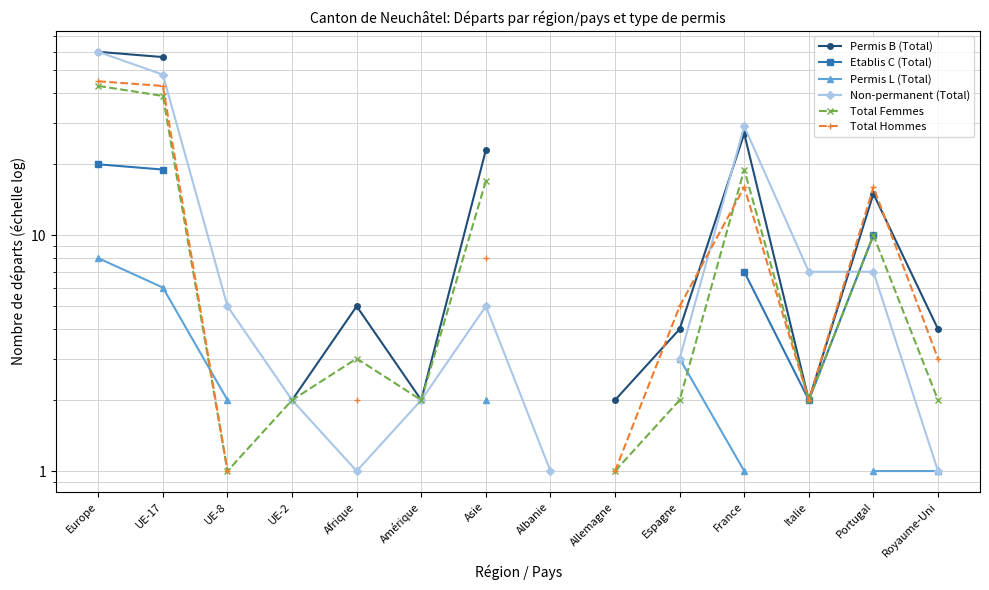

What is the label of the 3rd point from the left?

UE-8